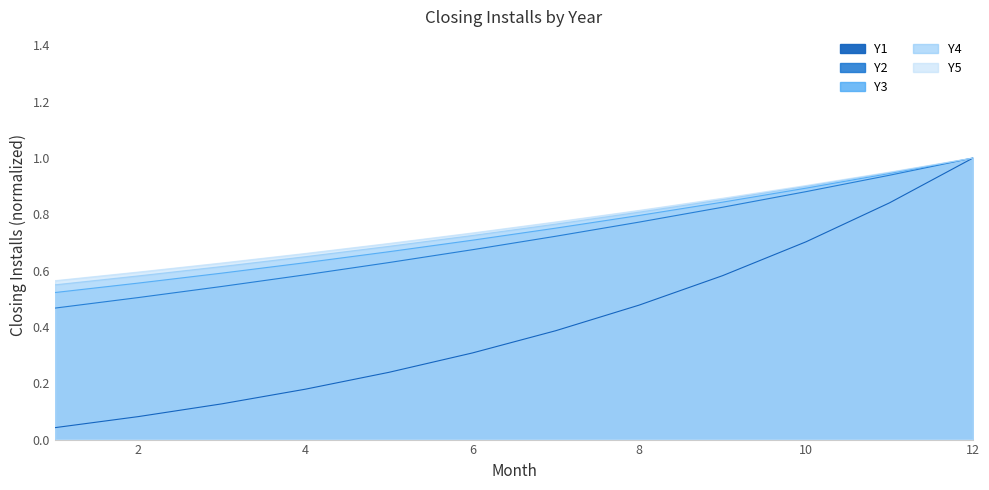

True or false: Y3 and Y2 cross at least once.

False